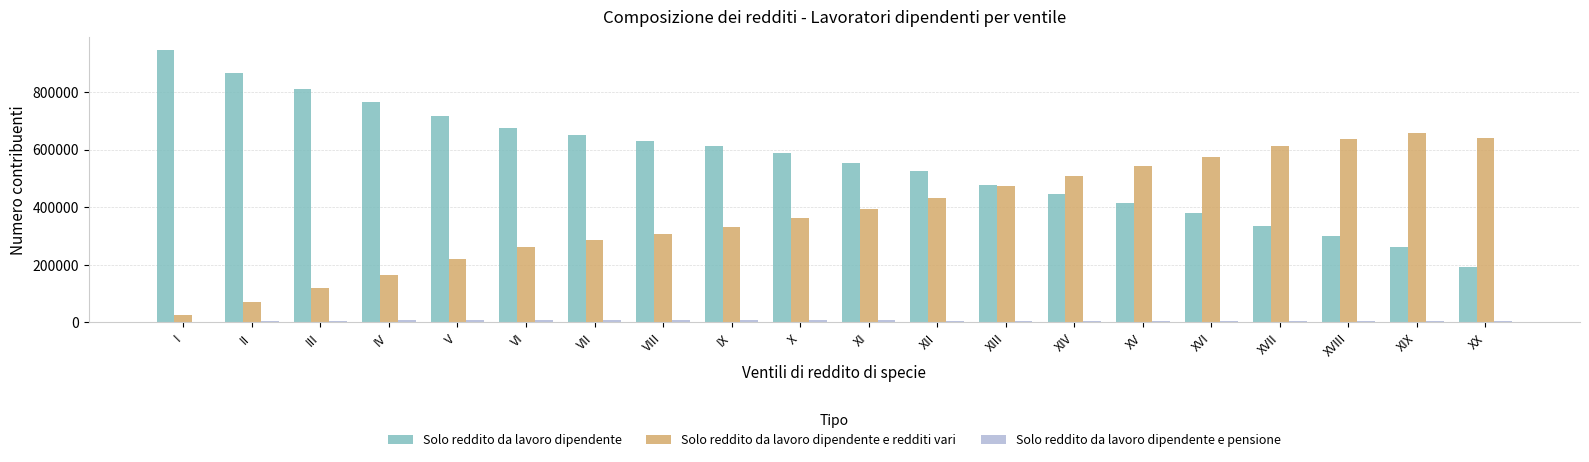

Which series has the widest spread of values?

Solo reddito da lavoro dipendente